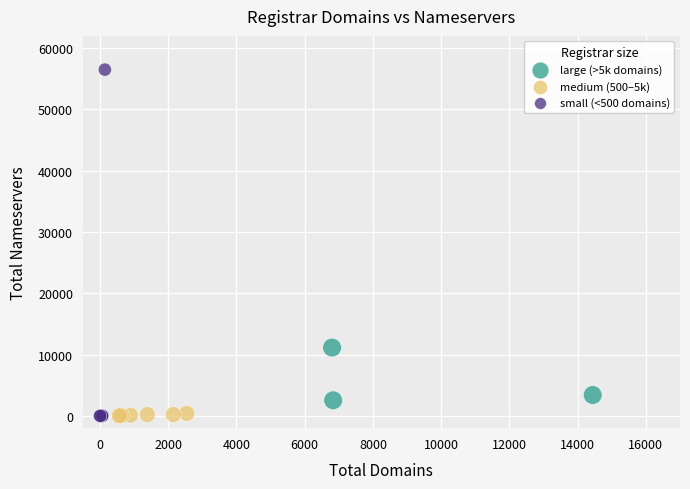

Which series reaches the maximum Y coordinate?

small (<500 domains)